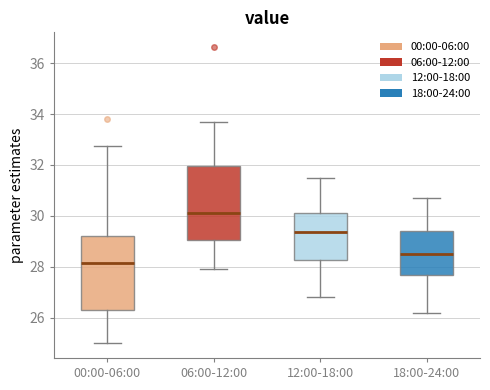

Which box's median line is the highest?

06:00-12:00